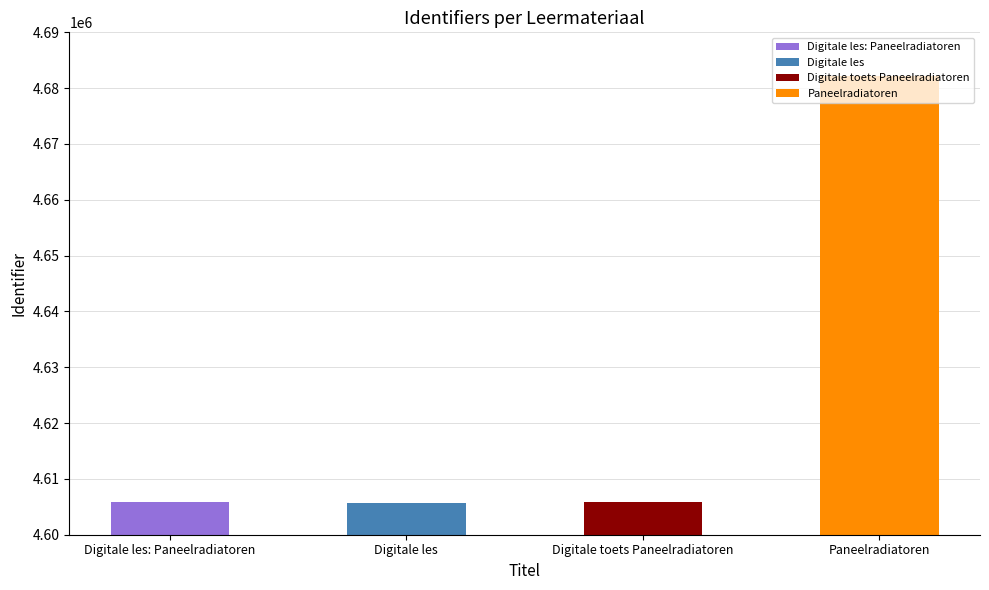

What is the average value?

4624855